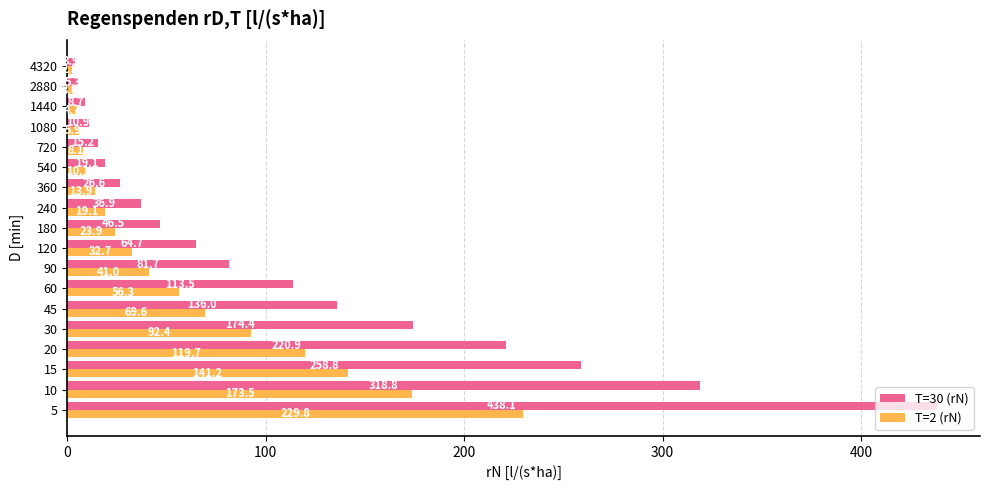

What is the average value of the T=30 (rN) series?

110.0